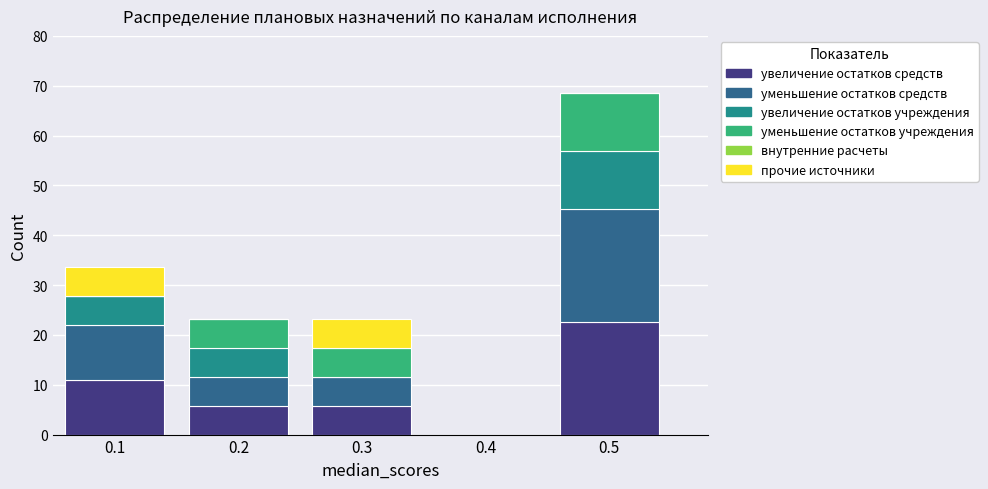

Reading left to right, transcribe the values for увеличение остатков средств.

0.1=11.0	0.2=5.8	0.3=5.8	0.4=0.0	0.5=22.6